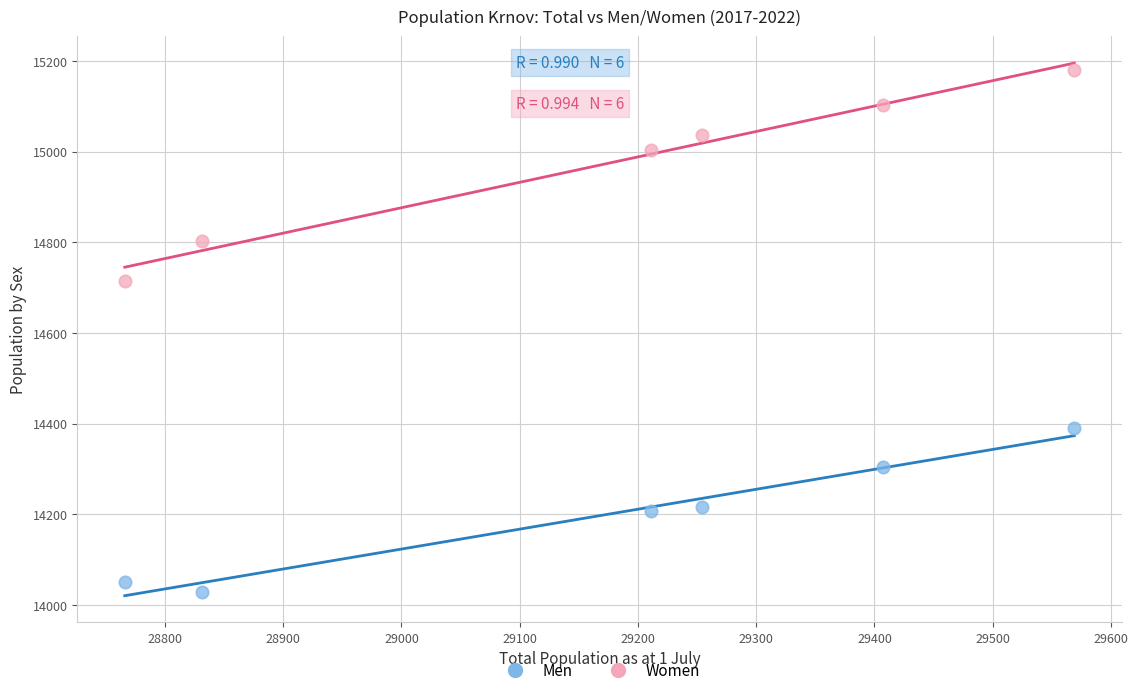

In the Women series, what Y value is closest to 14947?

15003